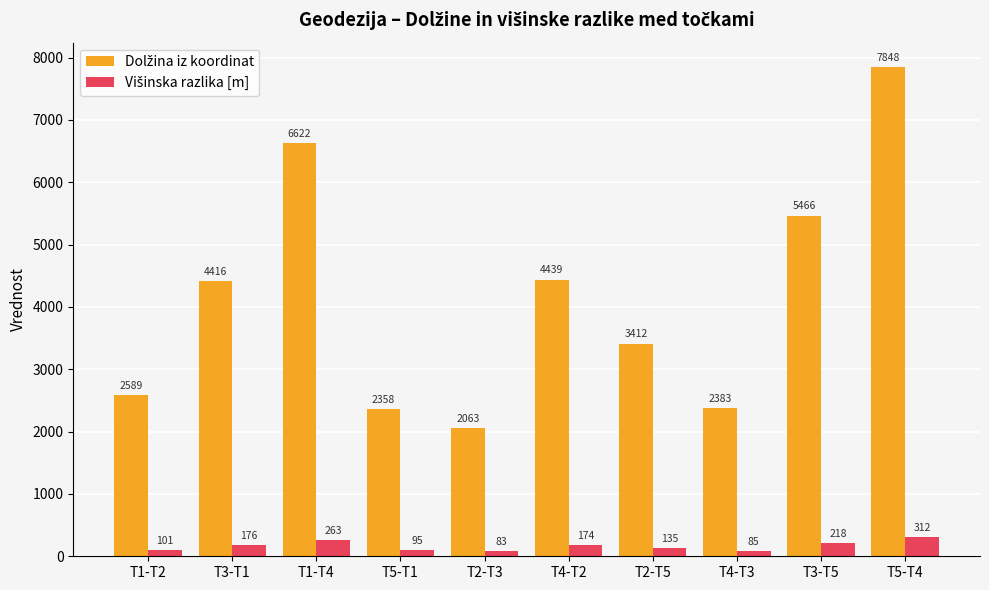

Which label corresponds to the largest value in the chart?

T5-T4